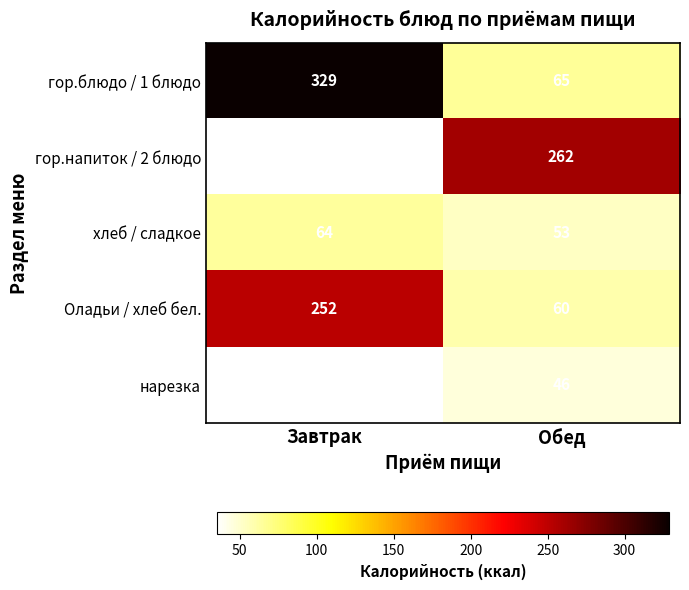

Read the Оладьи / хлеб бел. value at Обед.

60